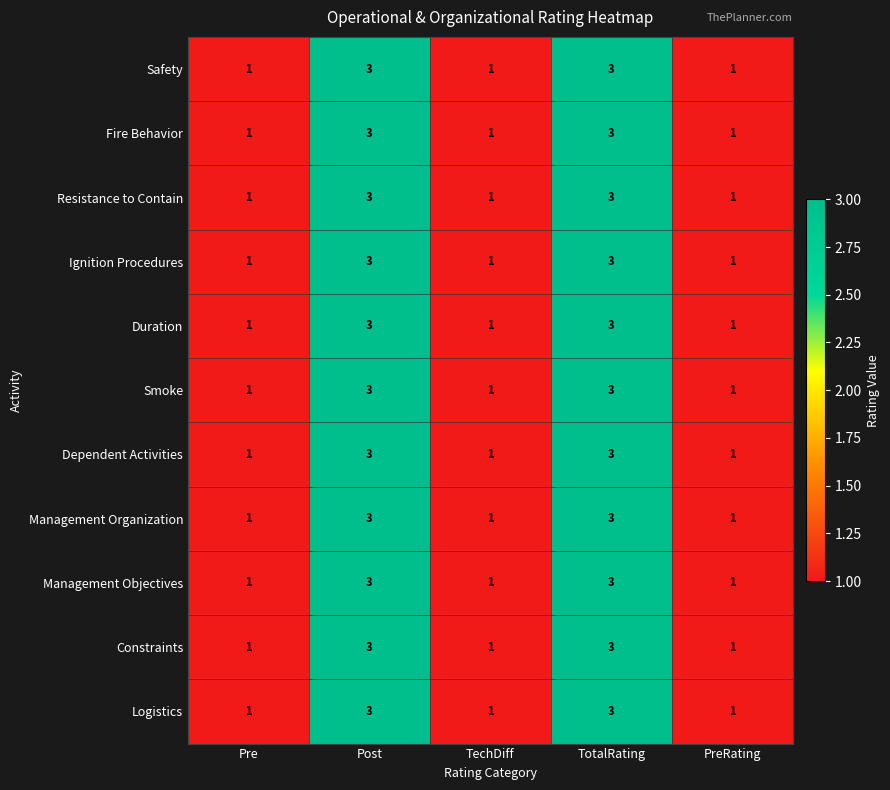

The value of Duration at TotalRating is 3. True or false?

True